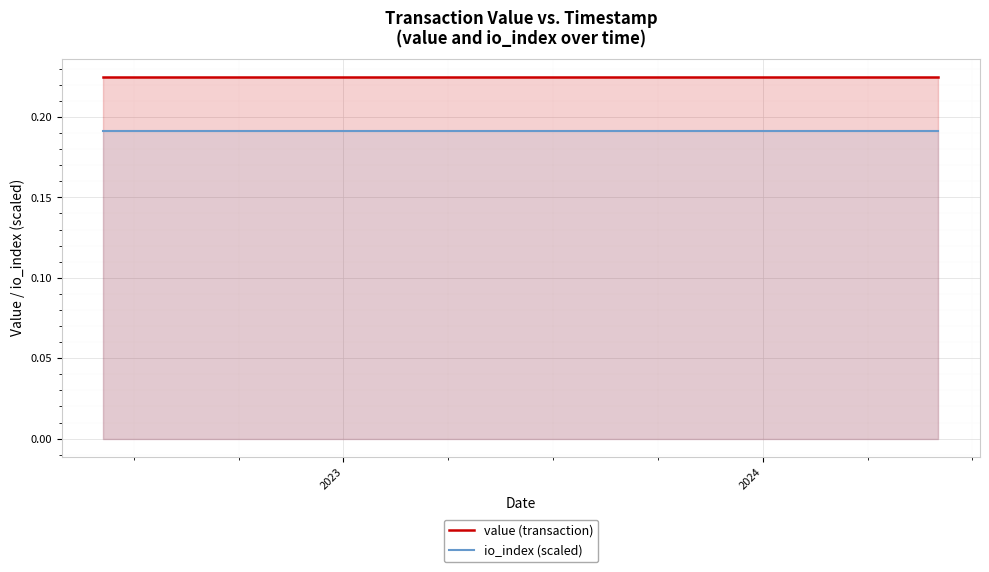

True or false: value (transaction) and io_index (scaled) cross at least once.

False